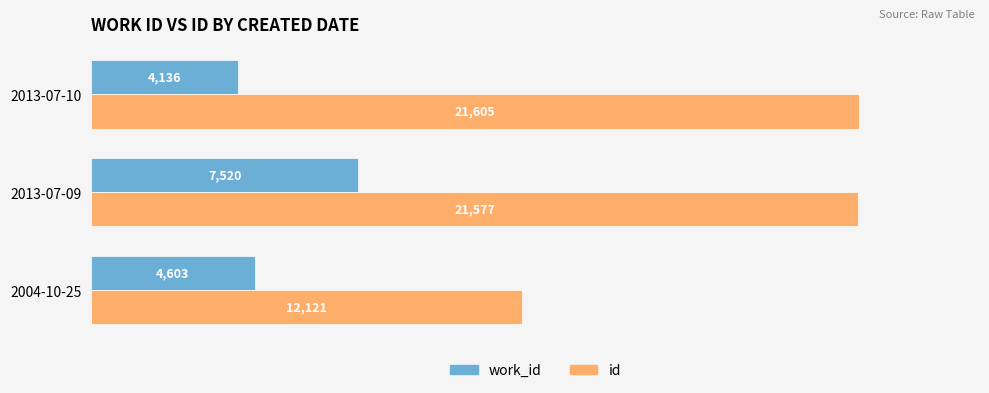

What is the highest value of the id series?

21605